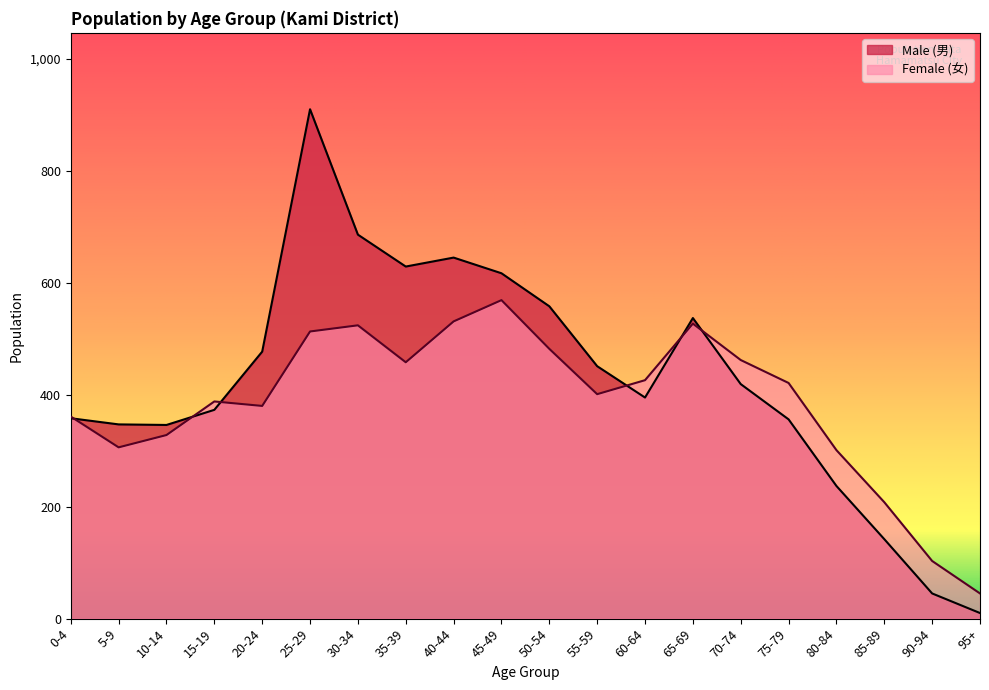

The Male (男) series shows 629 at 35-39. True or false?

True